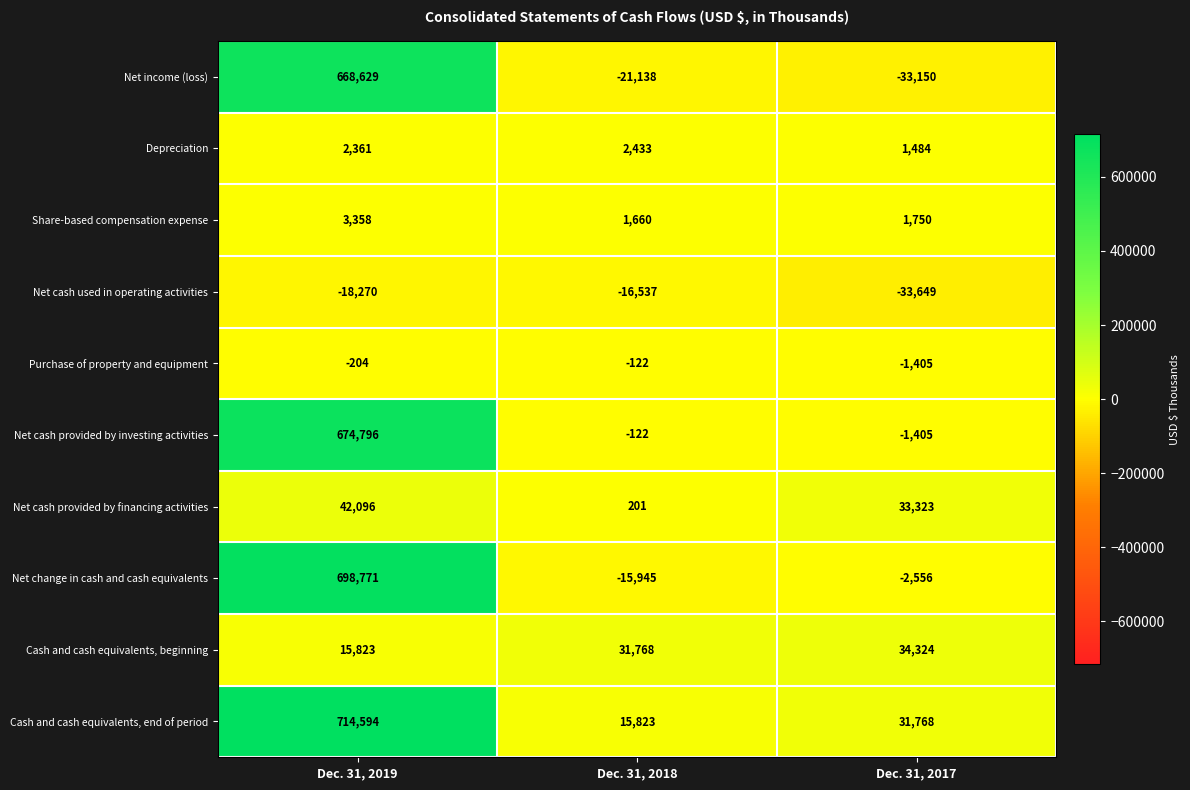

True or false: Net cash provided by investing activities has a value of 674796 at Dec. 31, 2019.

True